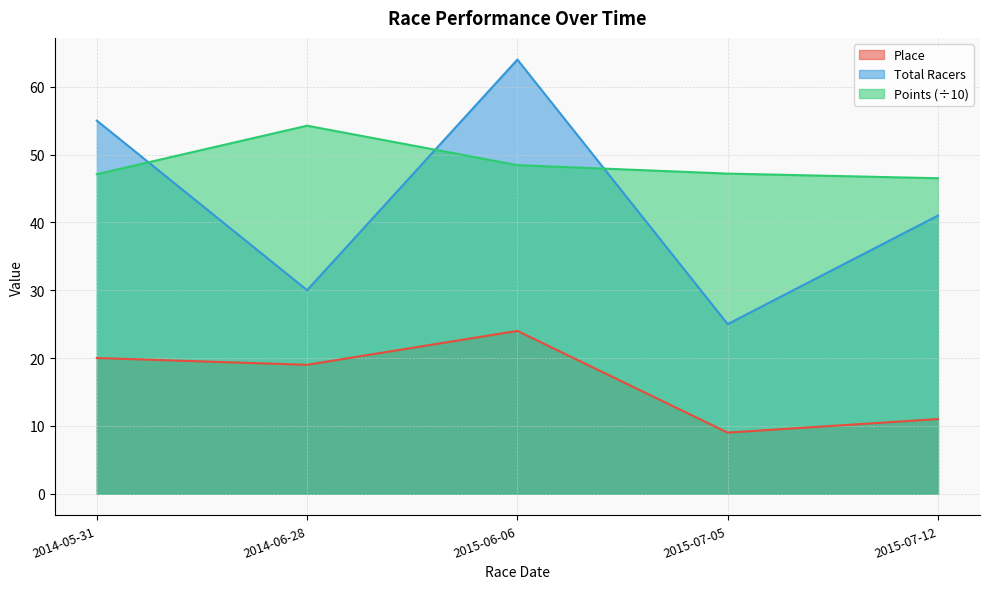

Which series changed the most between 2014-05-31 and 2015-07-05?

Total Racers